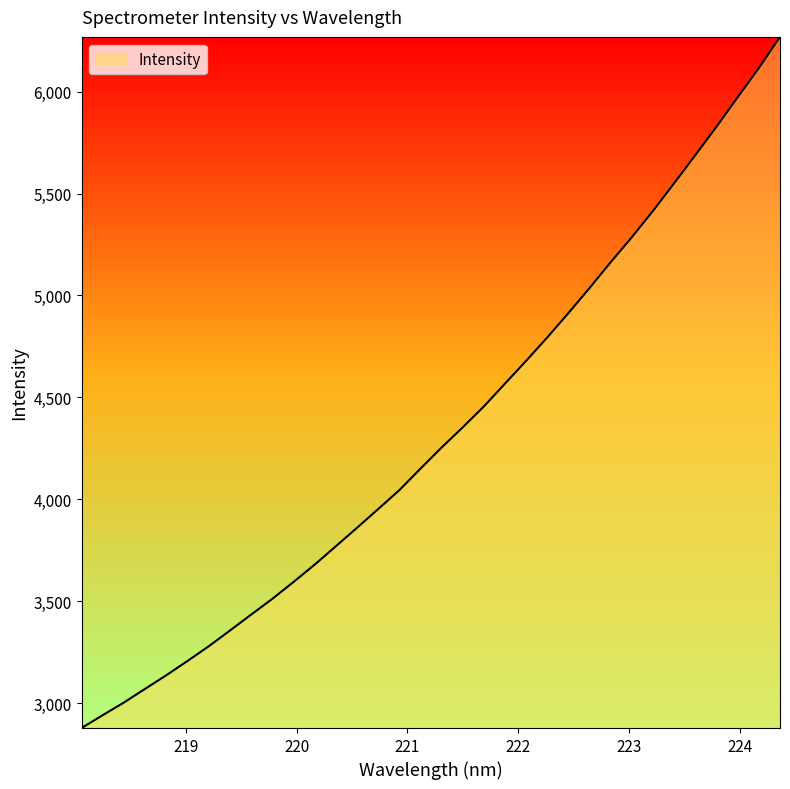

Does the chart display data point markers on the line(s)?

No